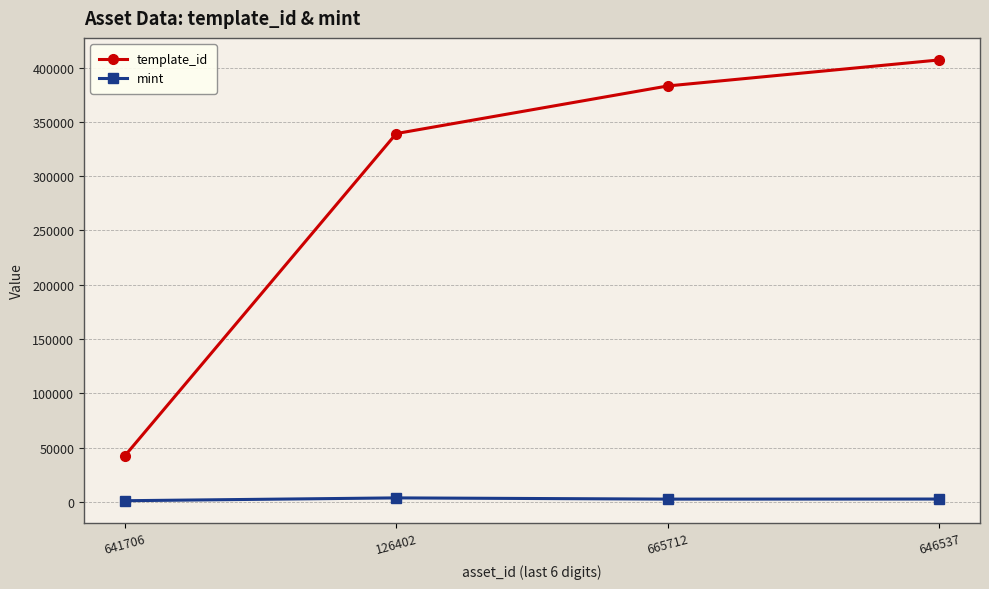

What is the value of the template_id point at the 1st from the left?

42421